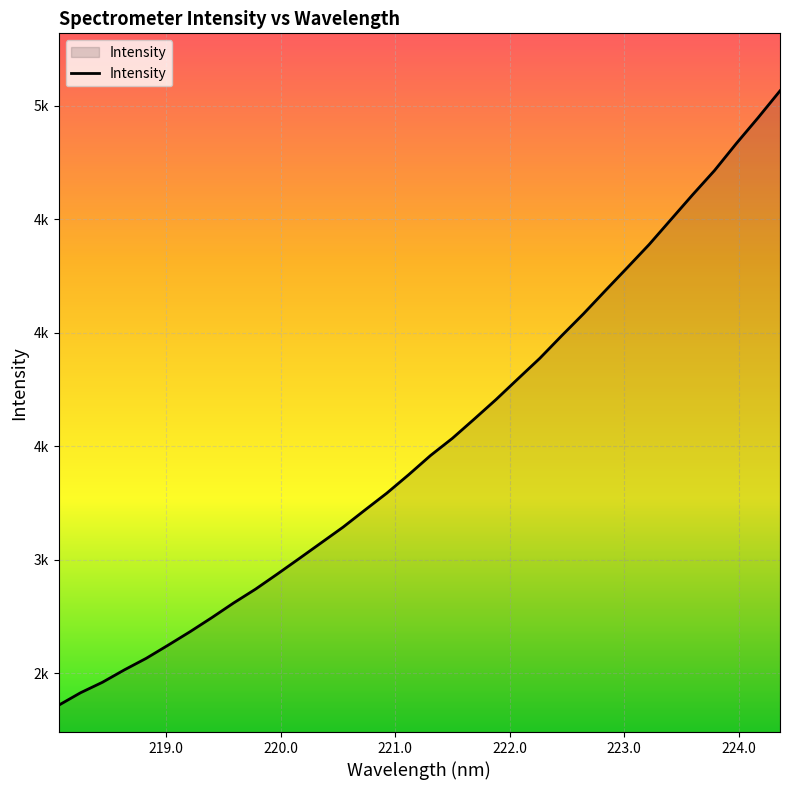

Does the chart display data point markers on the line(s)?

No